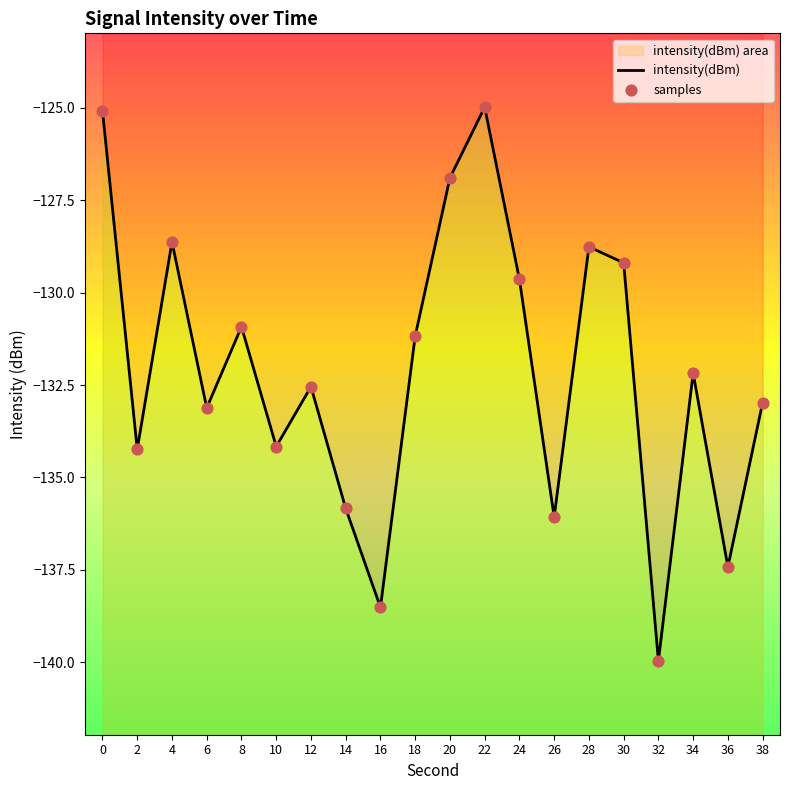

What are all the series names shown in the legend?

intensity(dBm), samples